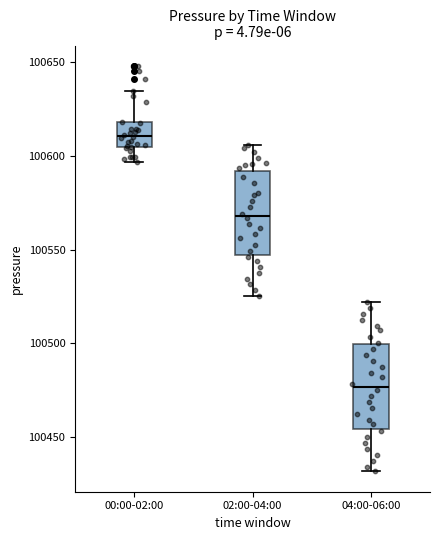

Reading left to right, transcribe this box plot: for each box, give where its median line is, the range the box spans, and where its two whiskers end, as read against the y-axis. The values are not printed on the chart, so give them approximately, as read against the axis.

00:00-02:00: median 100610, box 100605 to 100620, whiskers 100595 to 100635
02:00-04:00: median 100570, box 100545 to 100590, whiskers 100525 to 100605
04:00-06:00: median 100475, box 100455 to 100500, whiskers 100430 to 100520